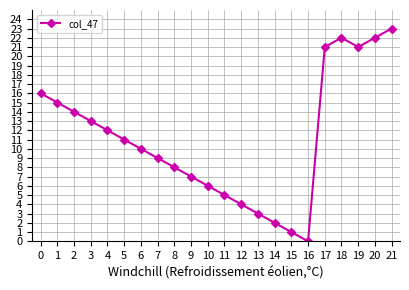

Where is the first local minimum?

16